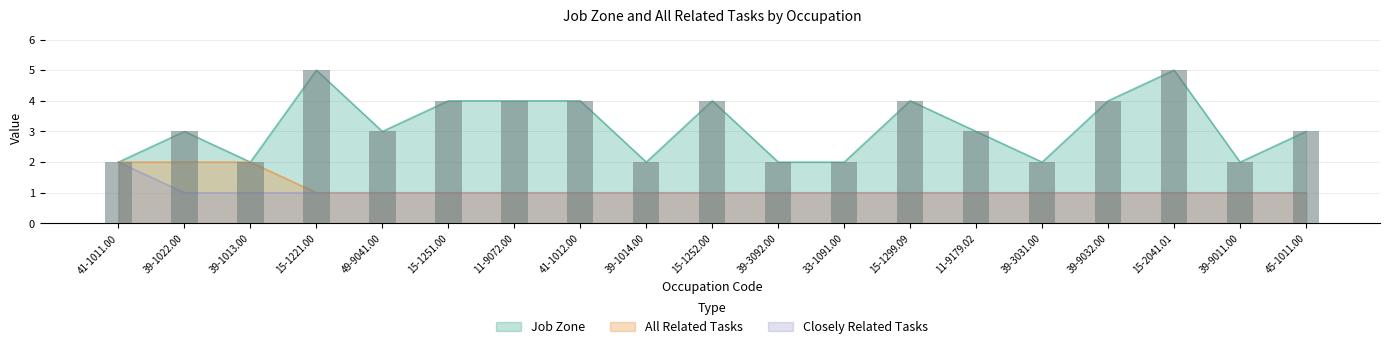

Which series changed the most between 11-9072.00 and 15-1252.00?

Job Zone